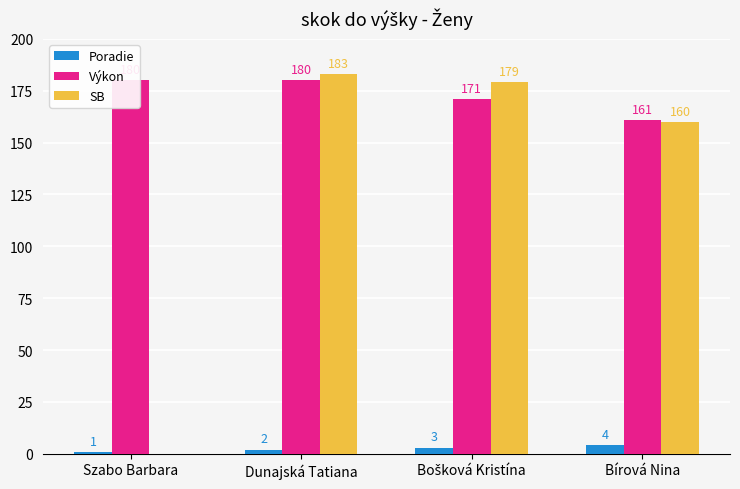

Which label corresponds to the smallest value in the chart?

Szabo Barbara